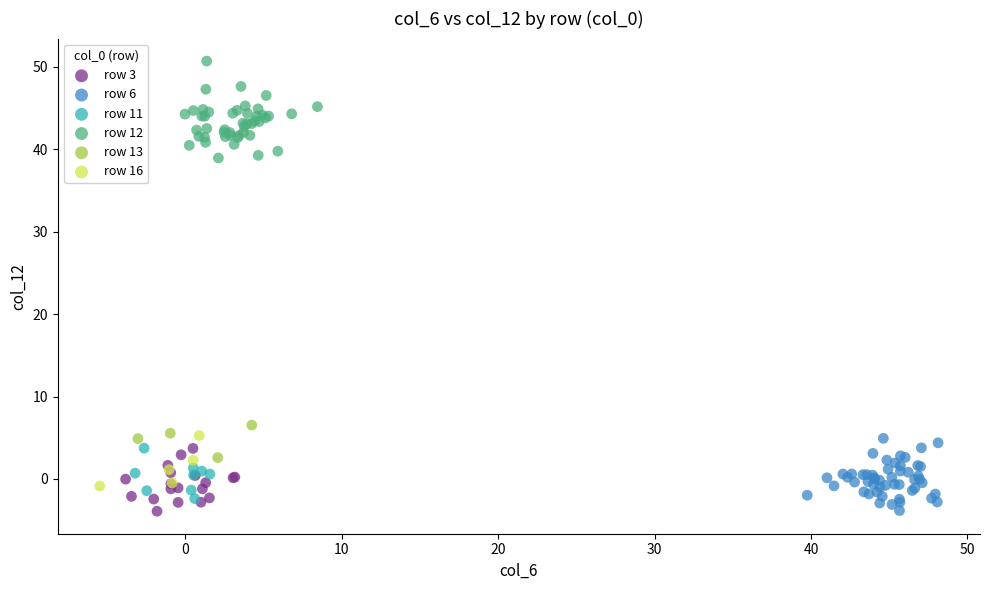

Which series has the largest Y range (max minus min)?

row 12